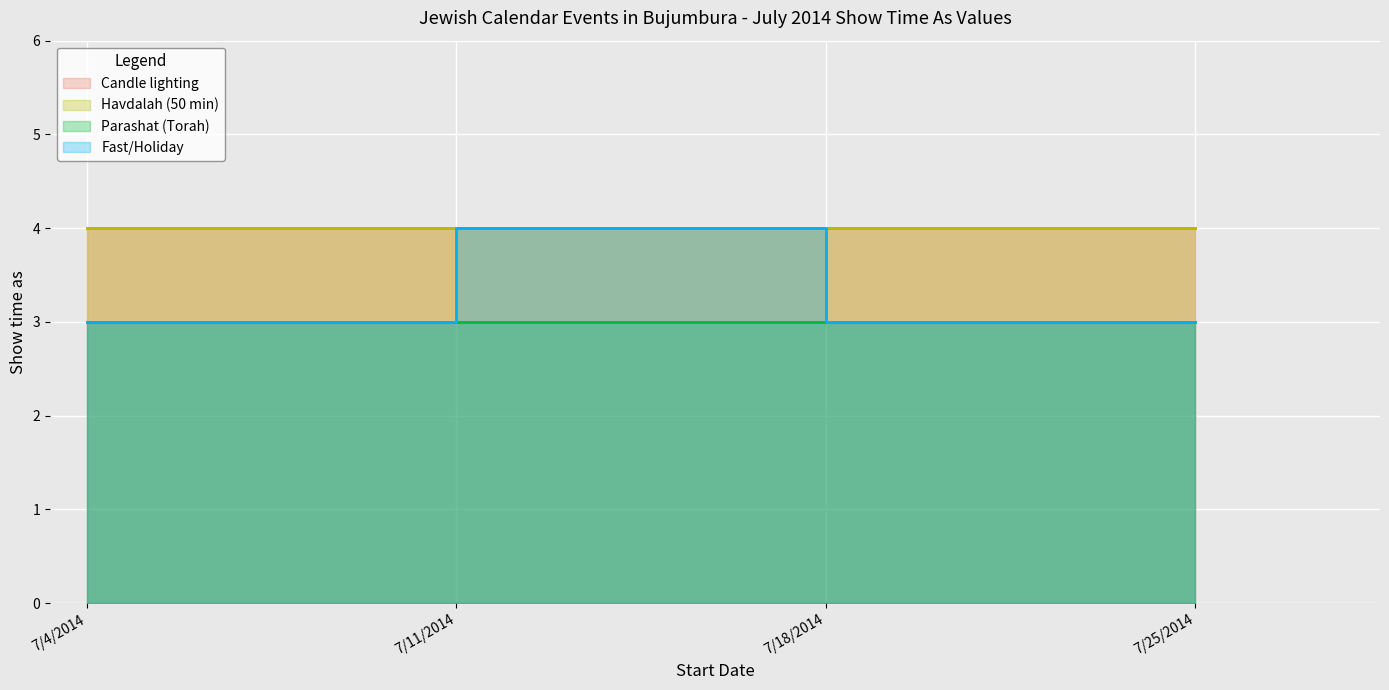

Which label corresponds to the largest value in the chart?

7/4/2014